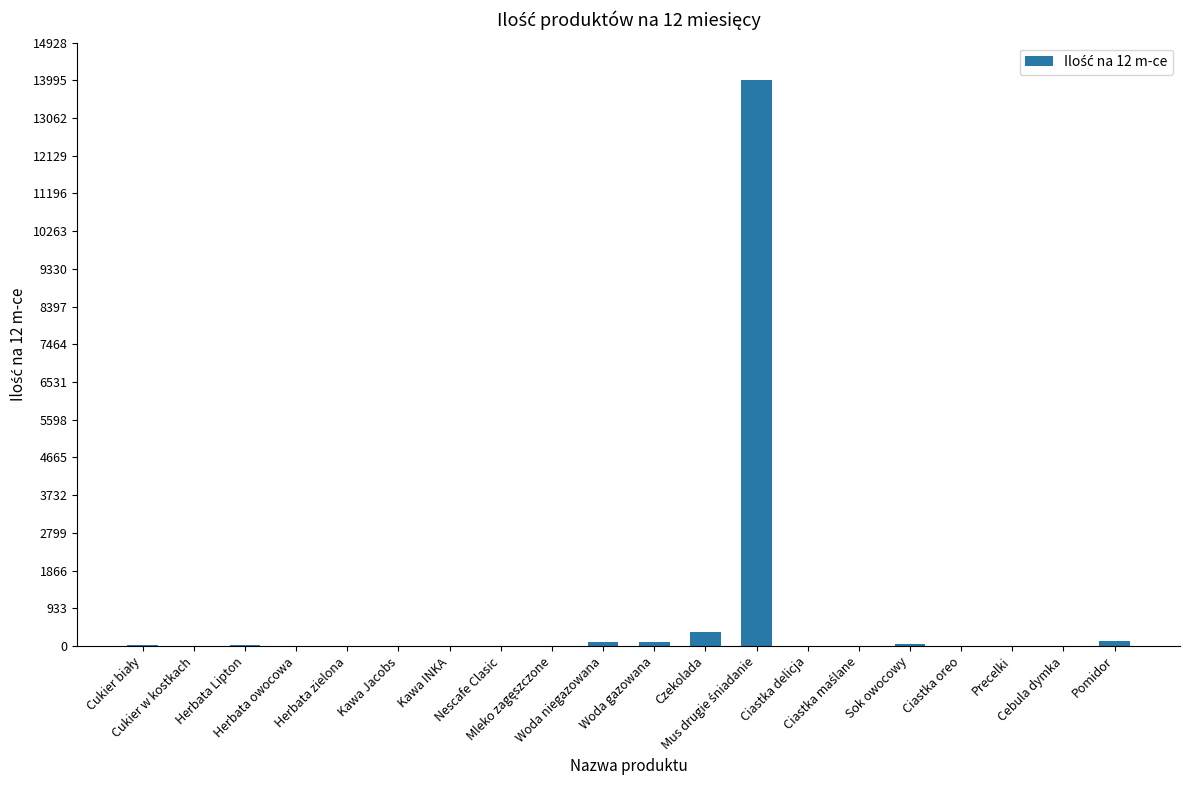

What is the maximum value shown in the chart?

14000